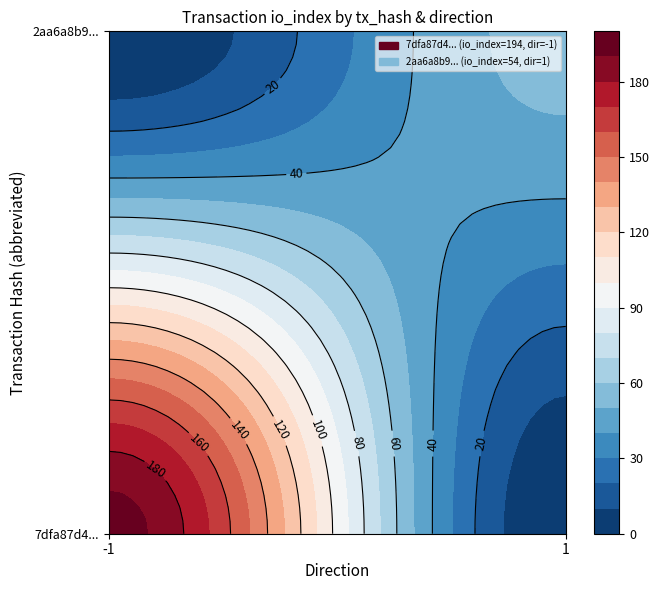

Reading left to right, transcribe all the data shown in this chart.

7dfa87d4ba5da96a1ddb49460643337fd915597: direction=-1	io_index=194
2aa6a8b91227ab77e128d09656ac38ae287c7d6: direction=1	io_index=54